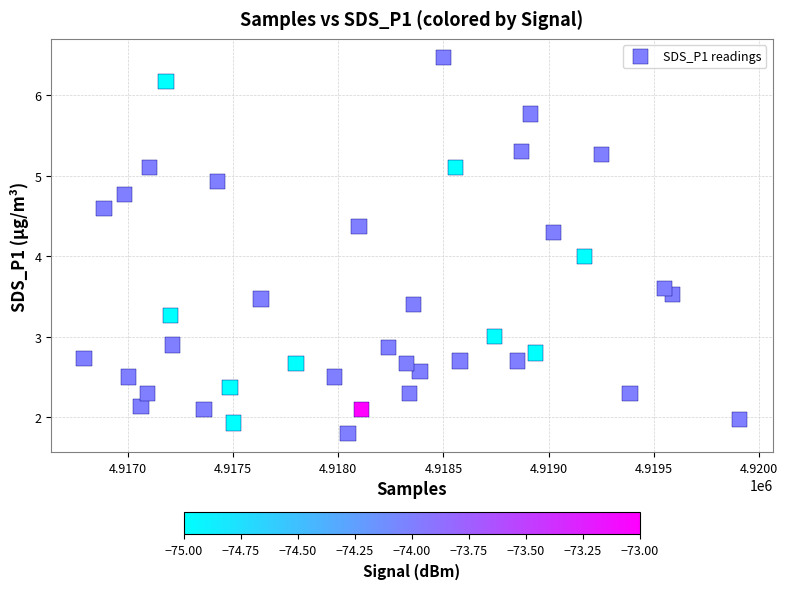

What is the range of Y values (max minus min)?

4.7